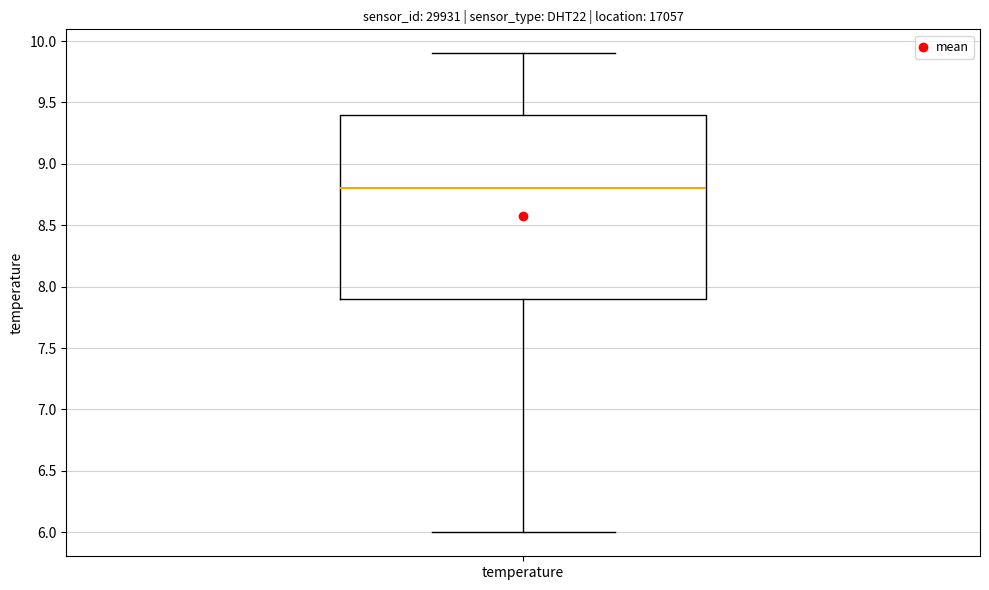

Transcribe this box plot: give where the median line is, the range the box spans, and where the two whiskers end, as read against the y-axis. The values are not printed on the chart, so give them approximately, as read against the axis.

median 8.8, box 7.9 to 9.4, whiskers 6.0 to 9.9